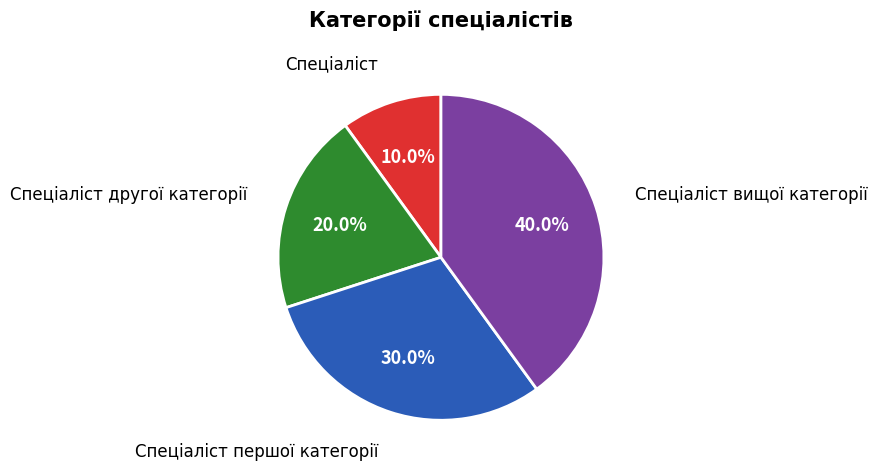

To the nearest percent, what is the difference between the largest and smallest slice percentages?

30%